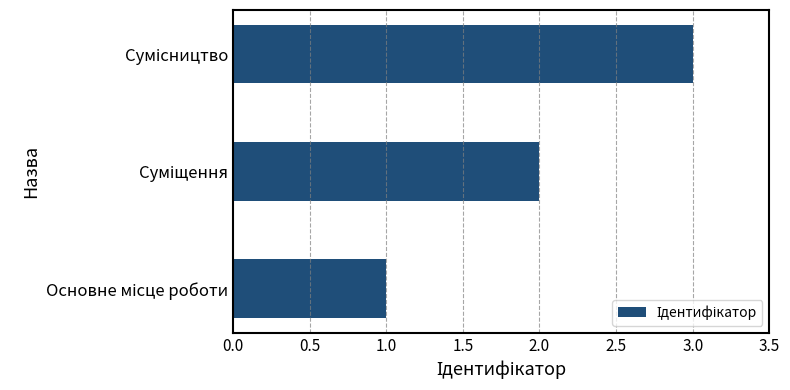

What is the greatest value displayed?

3